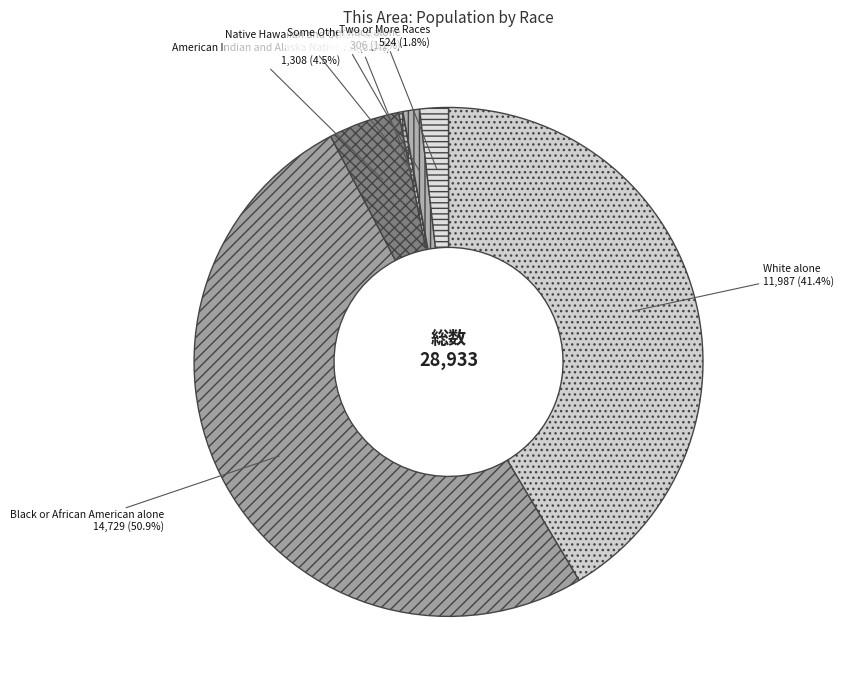

Does any single category account for the majority?

Yes